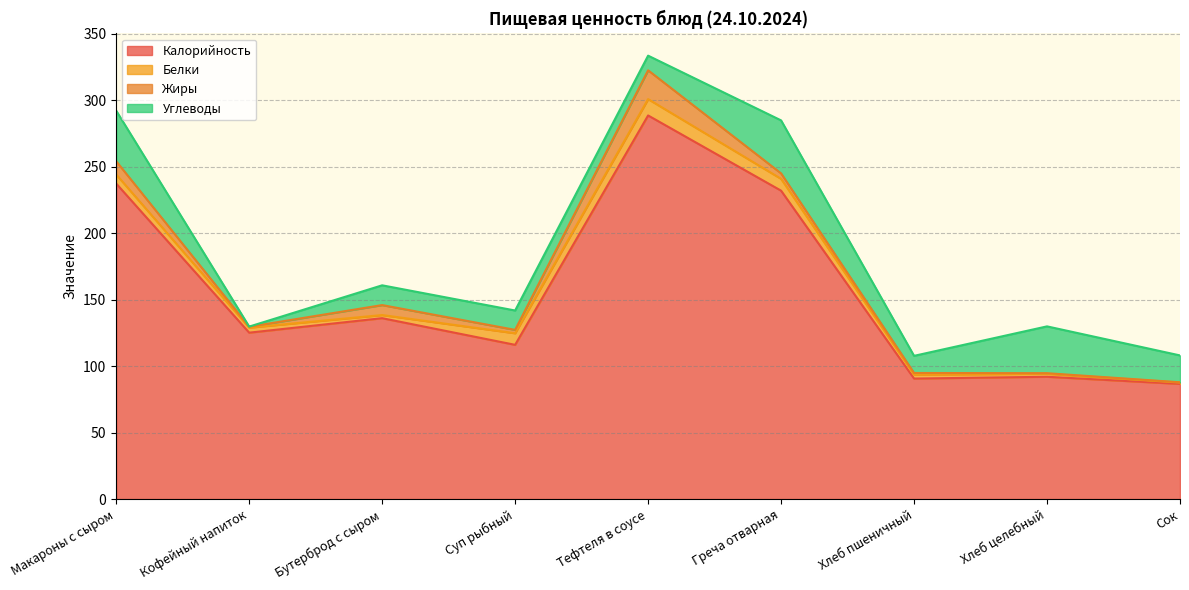

Reading right to left, extract all data points from this chart.

Калорийность: 86.6	92.0	90.6	231.9	288.4	116.0	136.0	125.1	237.2
Белки: 1.0	2.2	3.0	8.9	12.3	8.7	2.4	3.8	6.8
Жиры: 0.2	0.4	1.2	4.1	21.7	2.5	7.5	0.7	10.0
Углеводы: 20.2	35.2	12.9	39.8	11.0	14.6	14.9	0.1	38.0